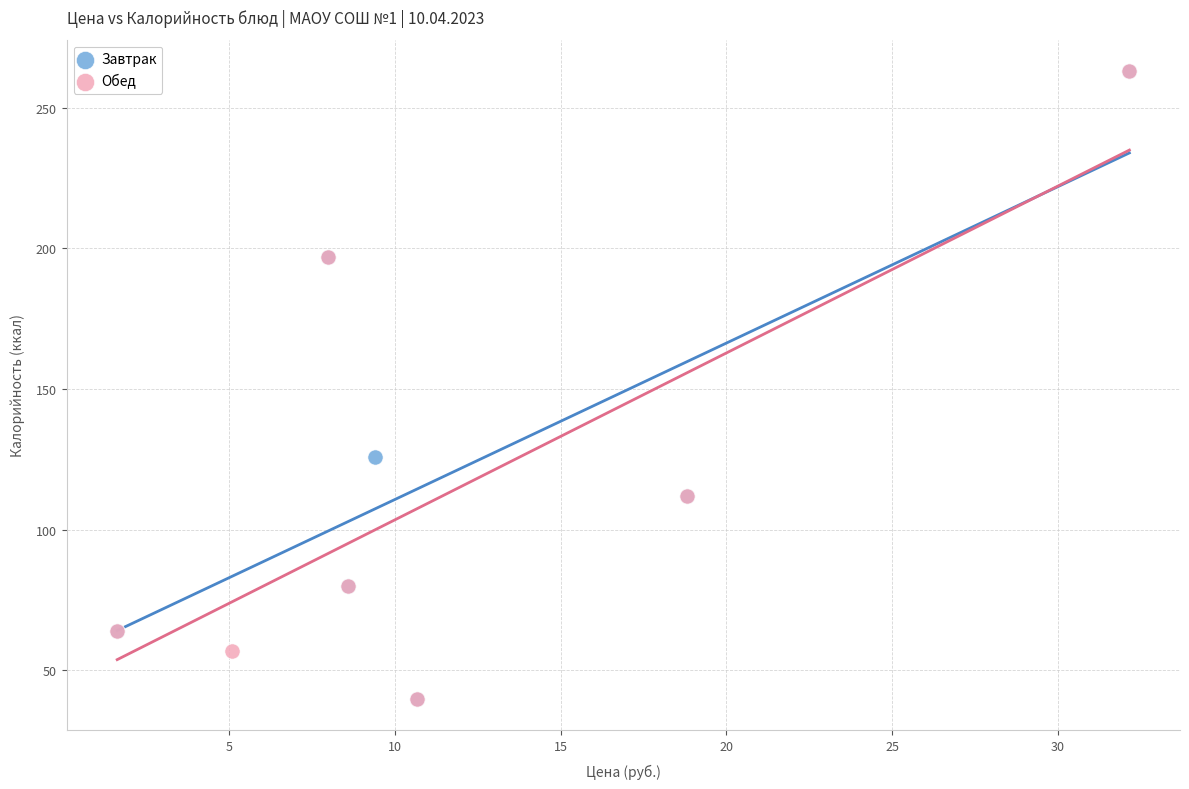

What are all the series names shown in the legend?

Завтрак, Обед